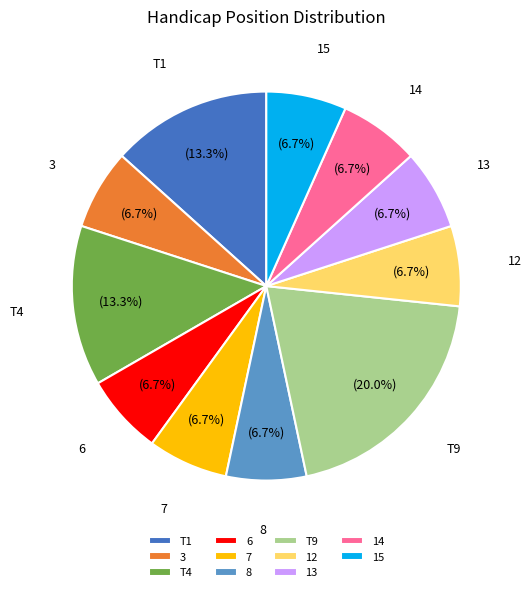

To the nearest percent, what is the combined percentage of T1 and T9?

33%